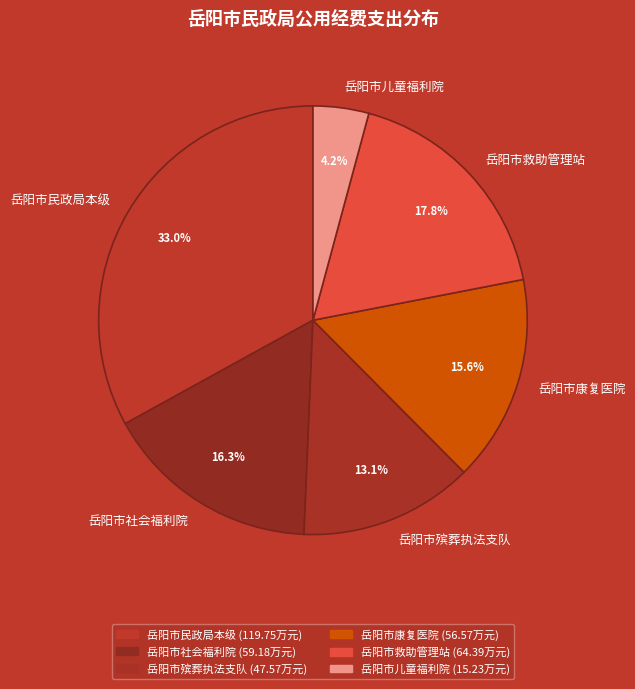

Does any single category account for the majority?

No